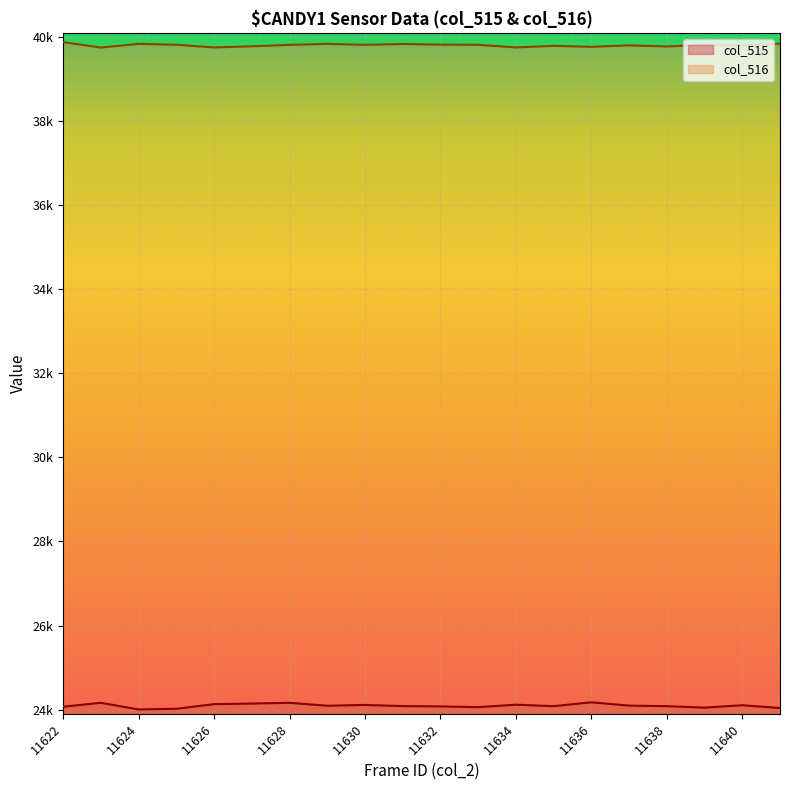

True or false: col_515 has a value of 35419 at 11634.

False